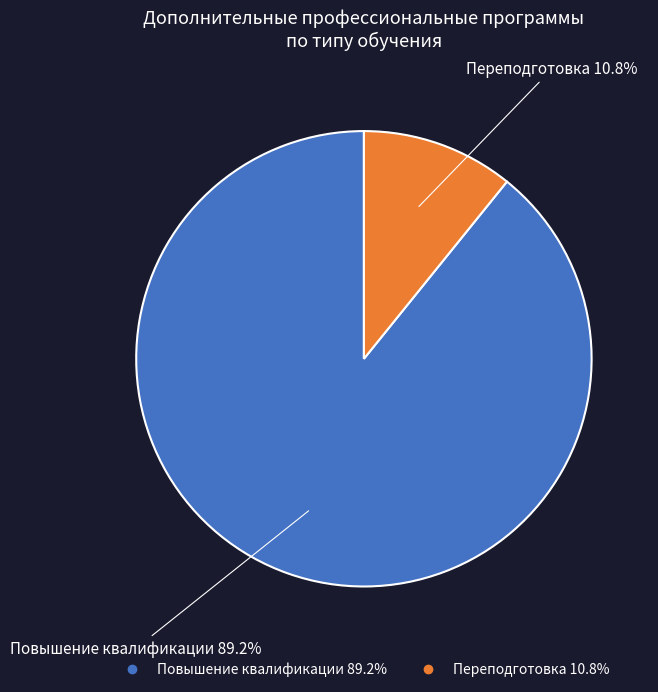

What percentage is the Переподготовка slice, to the nearest percent?

11%